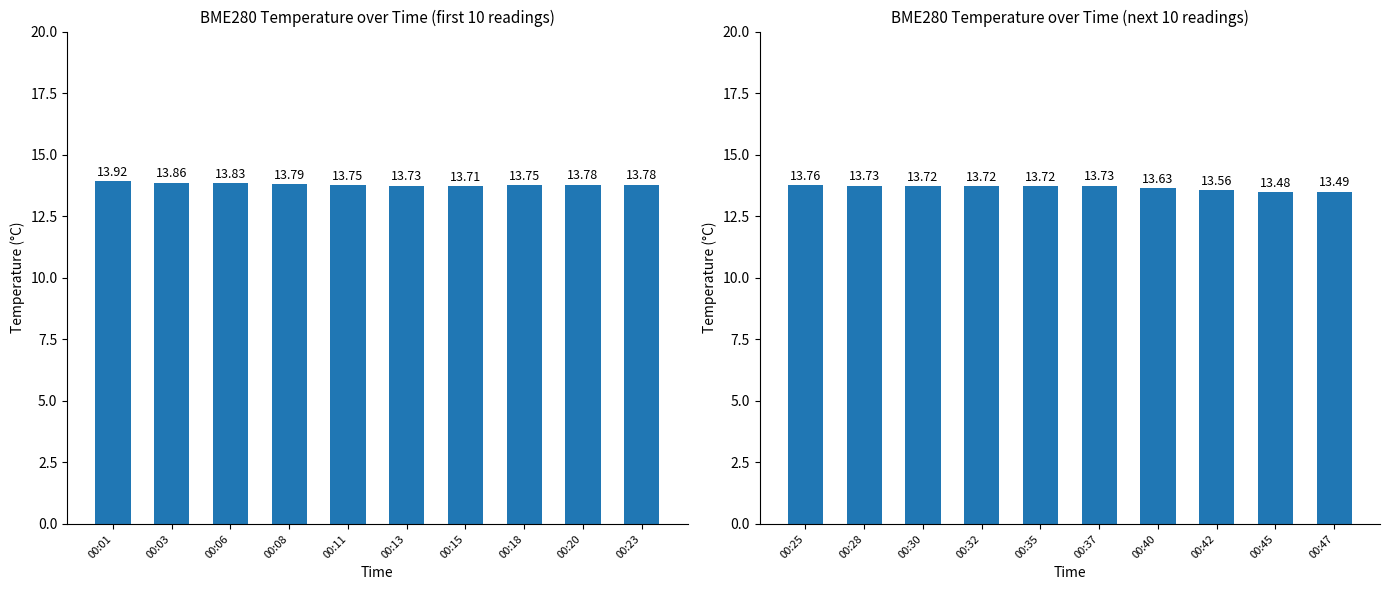

The value at 00:37 is 24.6. True or false?

False